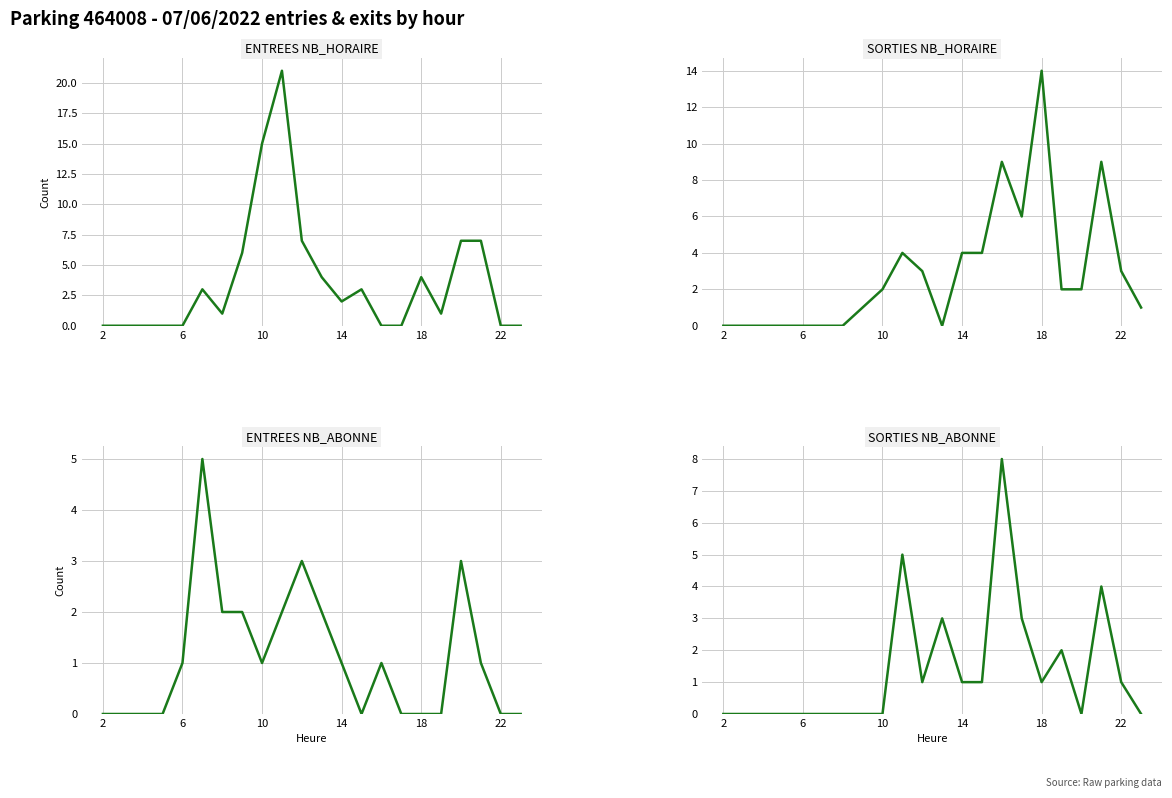

How many values in the SORTIES NB_HORAIRE series are below 2?

10